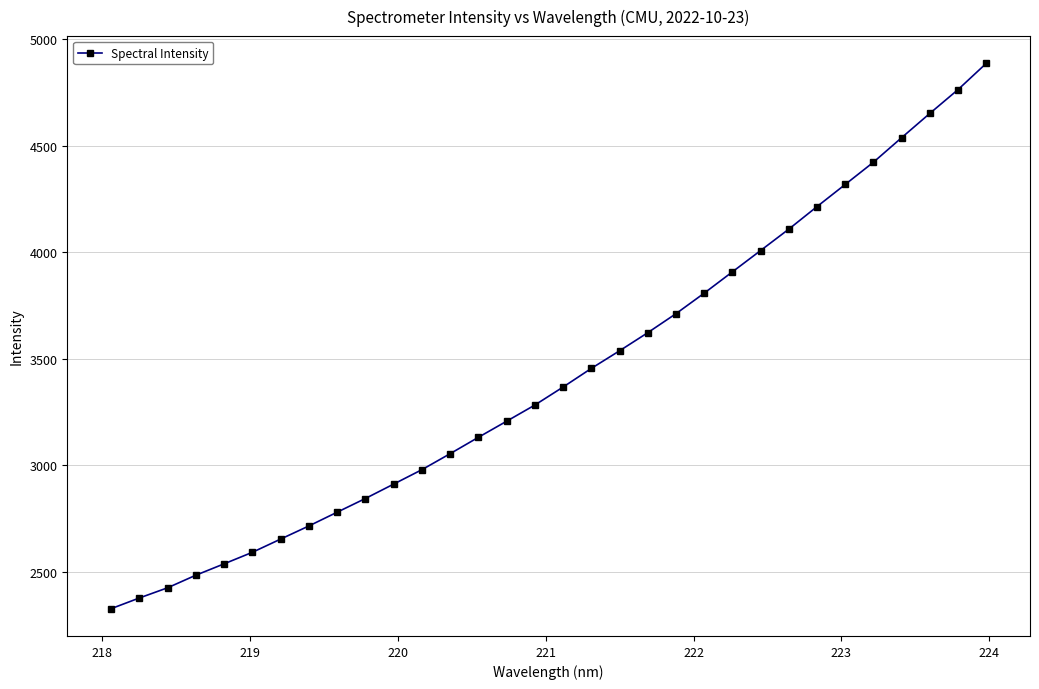

True or false: the data has more than 1 interior local peaks.

False